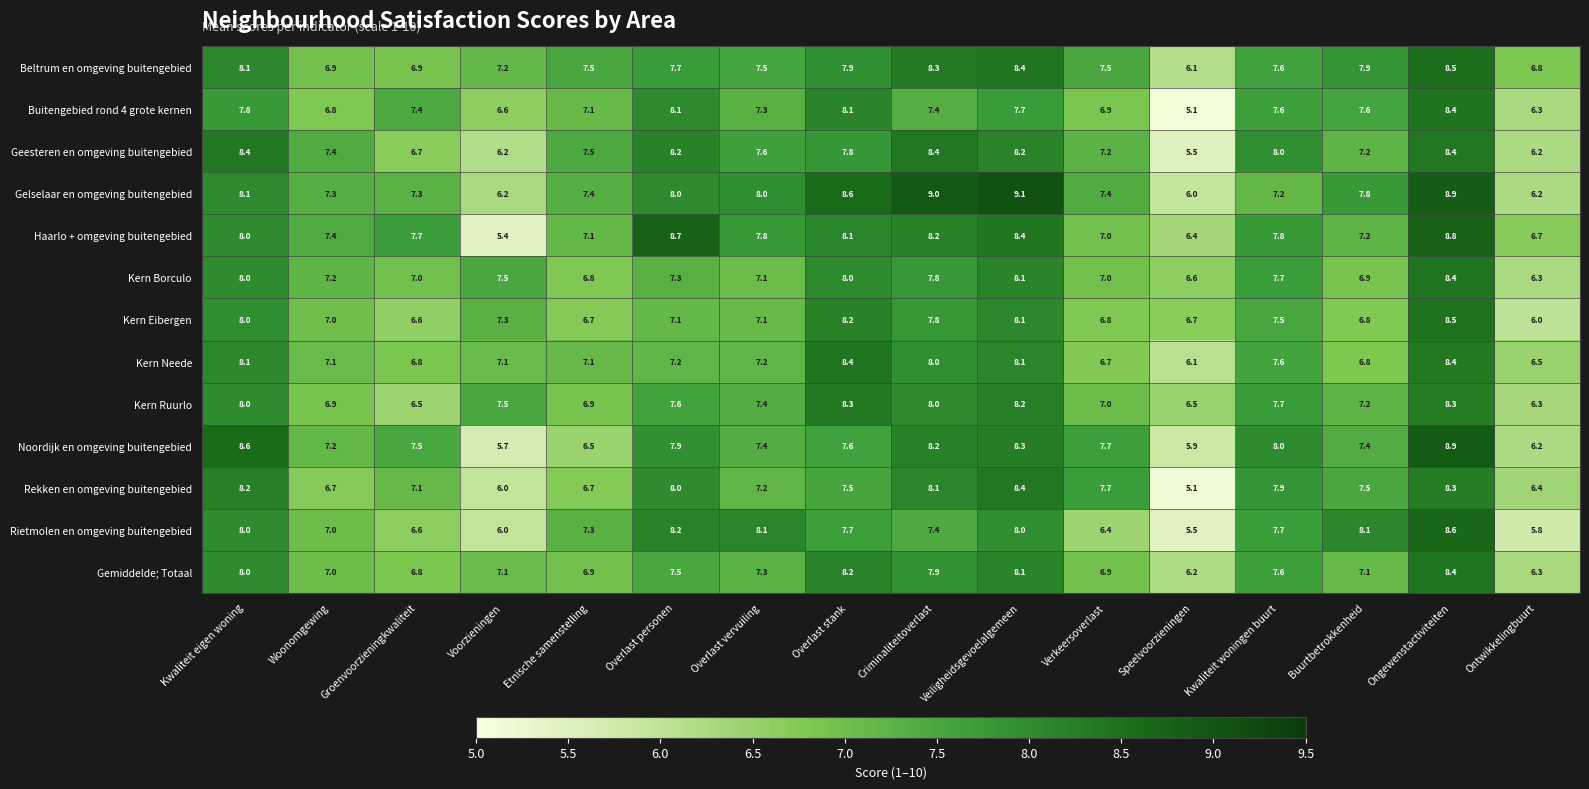

What is the difference between the highest and lowest values at Verkeersoverlast?

1.3